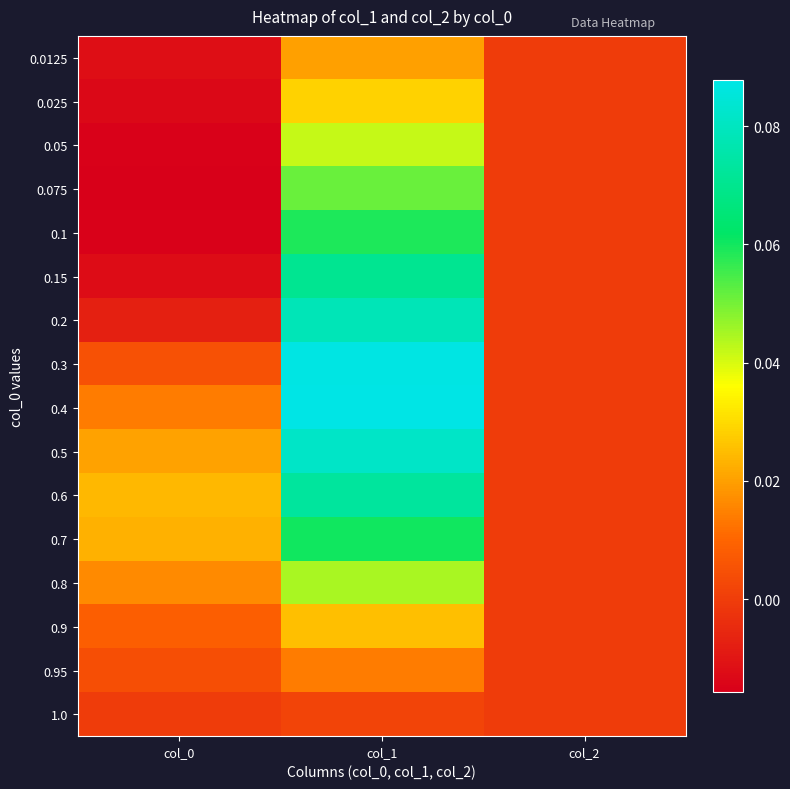

Which series has the largest range (max minus min)?

0.4